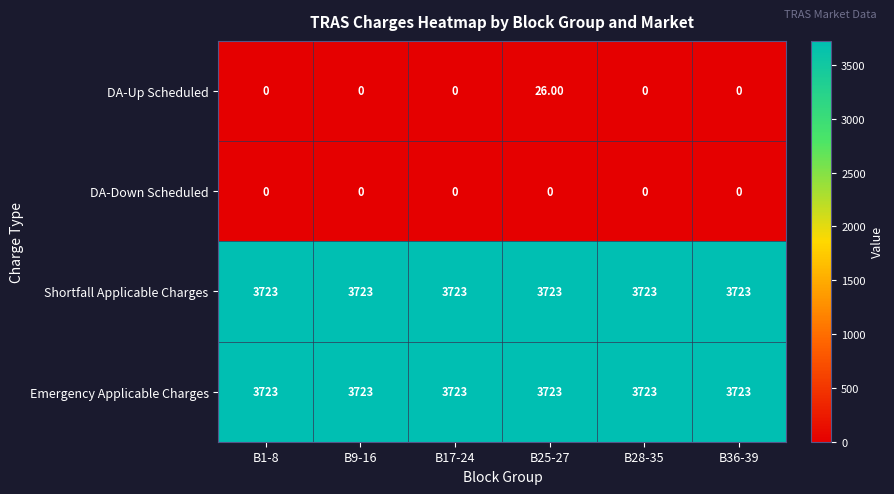

What is the total value across all series at B28-35?

7446